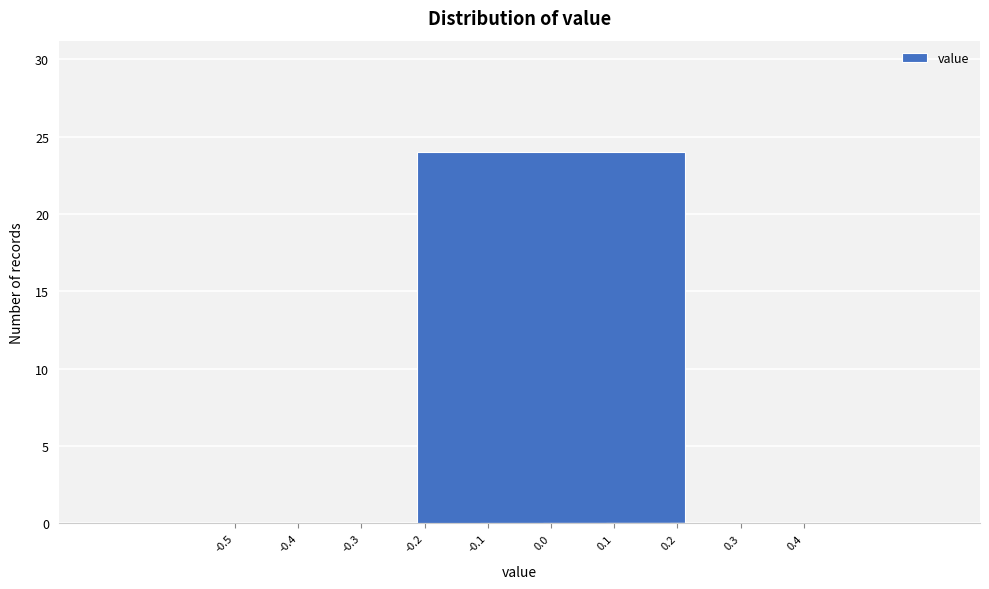

Reading right to left, list all the values displayed in this chart.

0.4=0	0.3=0	0.2=0	0.1=0	0.0=24	-0.1=0	-0.2=0	-0.3=0	-0.4=0	-0.5=0